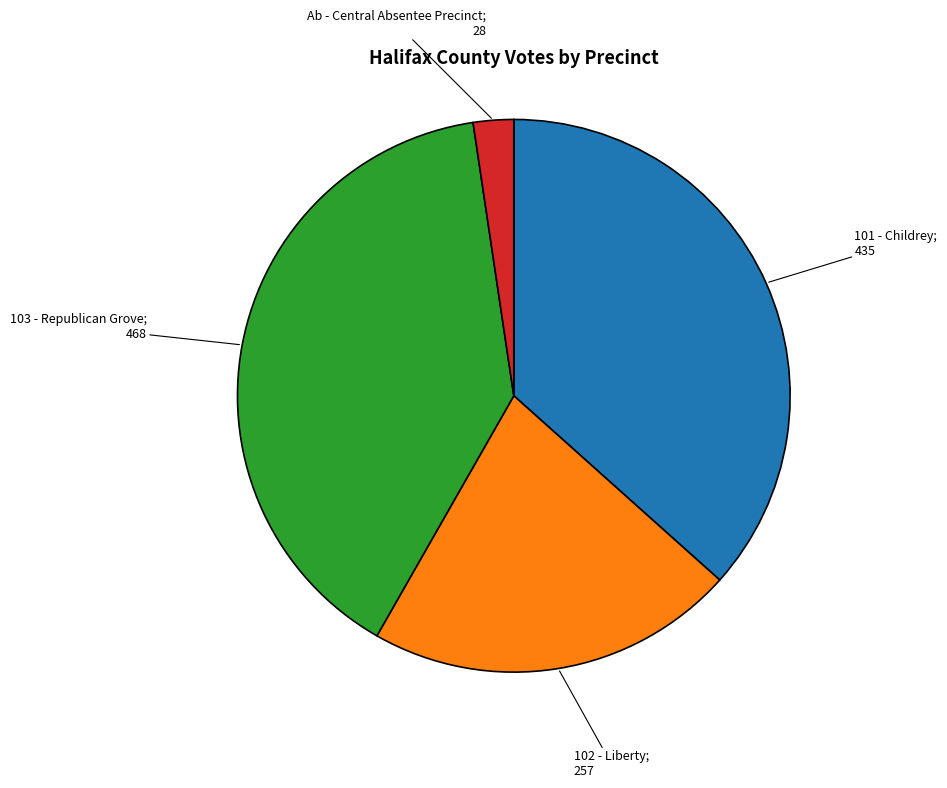

How many segments does this pie chart have?

4